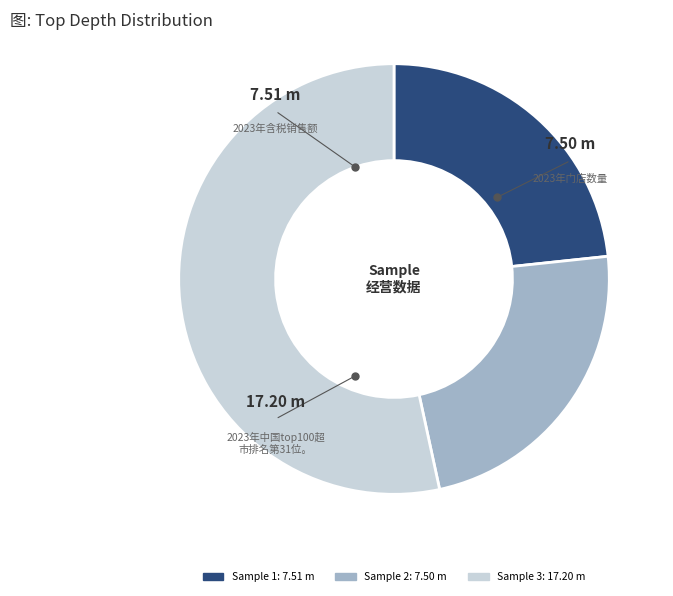

How many slices are in this pie chart?

3